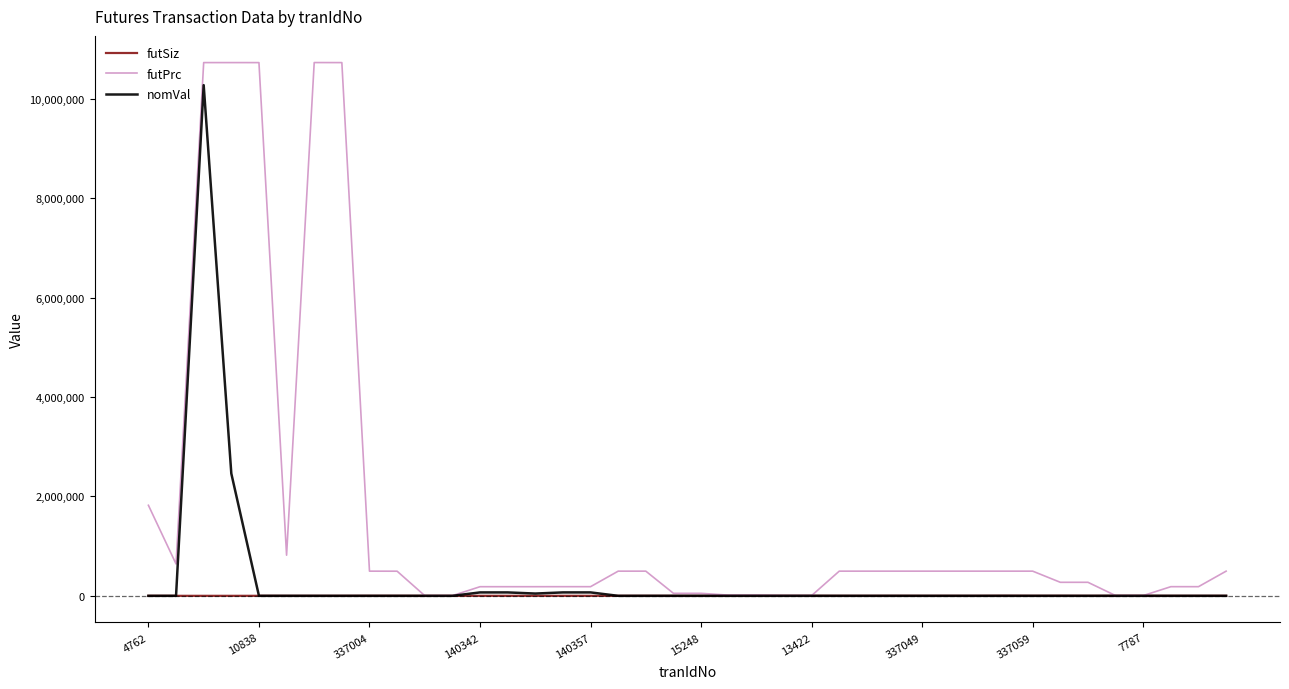

Which series has the widest spread of values?

futPrc